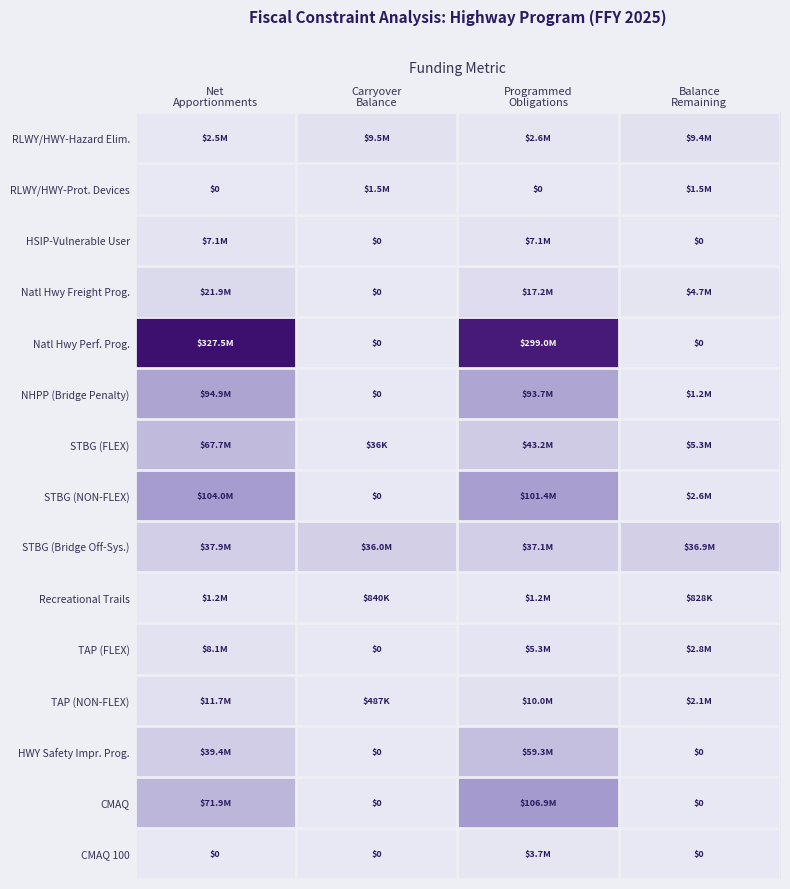

The value of STBG (Bridge Off-Sys.) at Net Apportionments is 37942450. True or false?

True